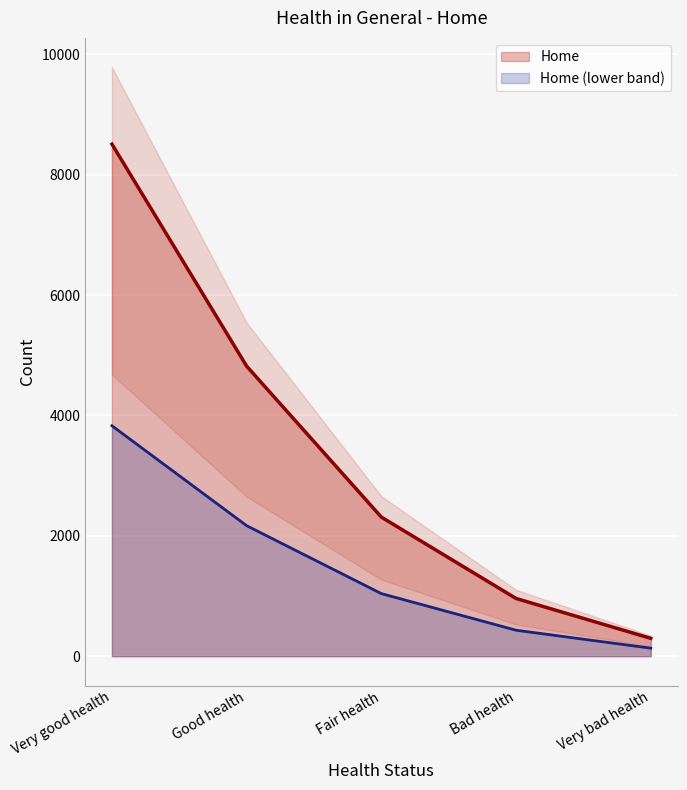

Count the number of data series in this chart.

2